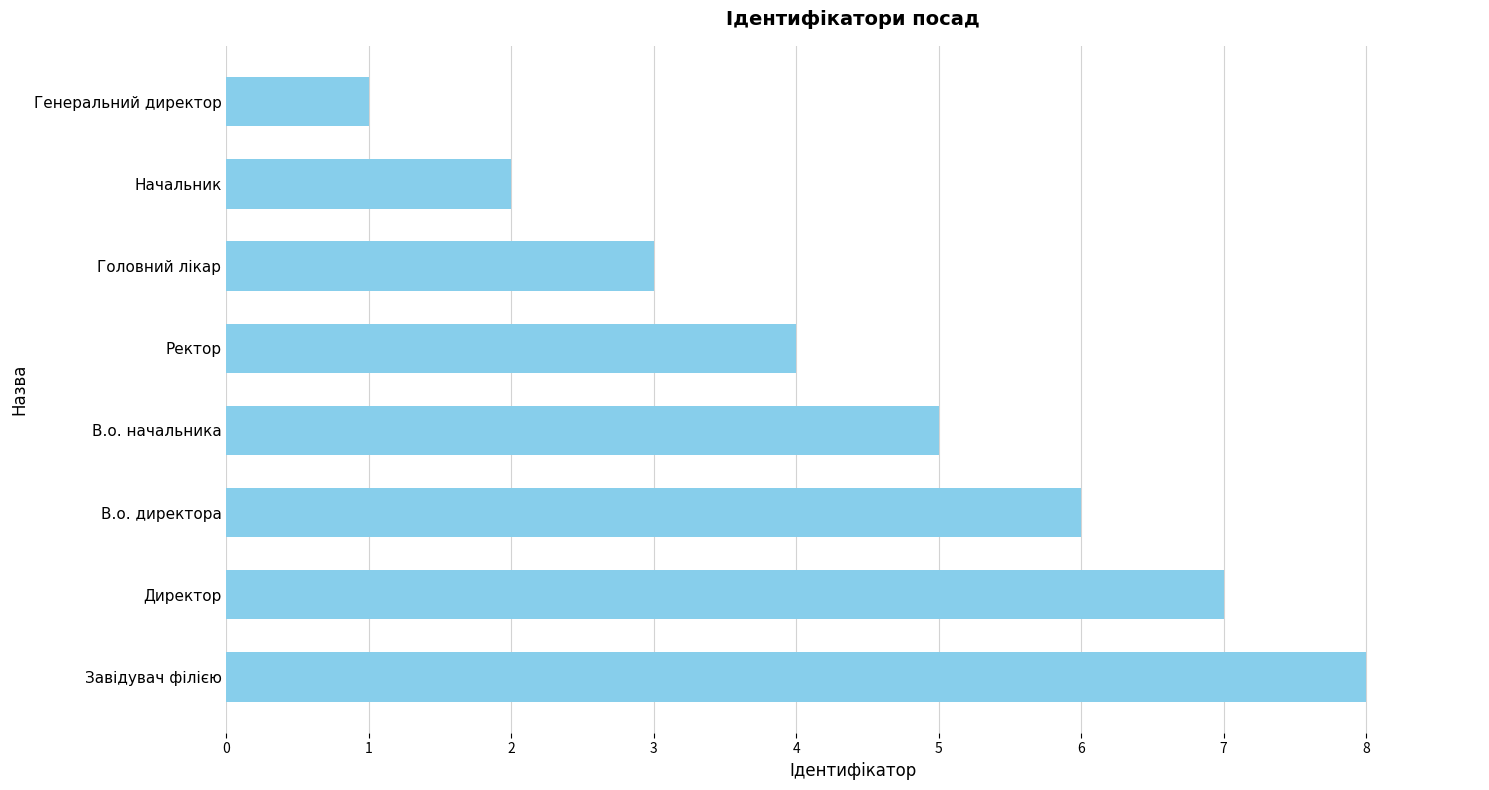

Between Директор and Ректор, which is larger?

Директор